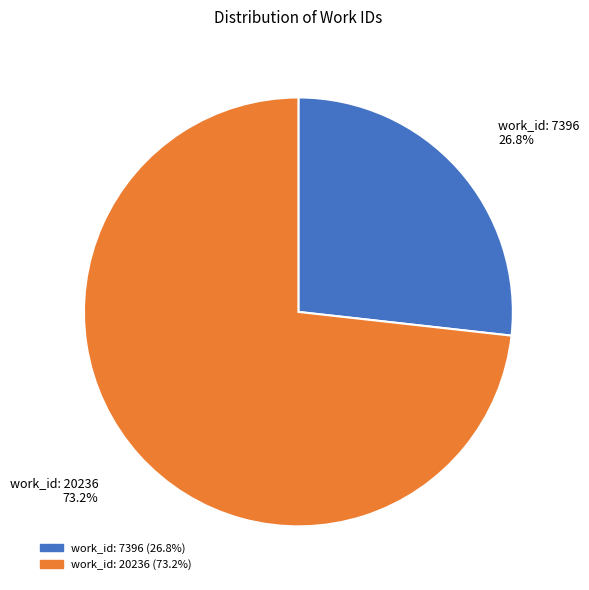

To the nearest percent, what is the average slice percentage?

50%